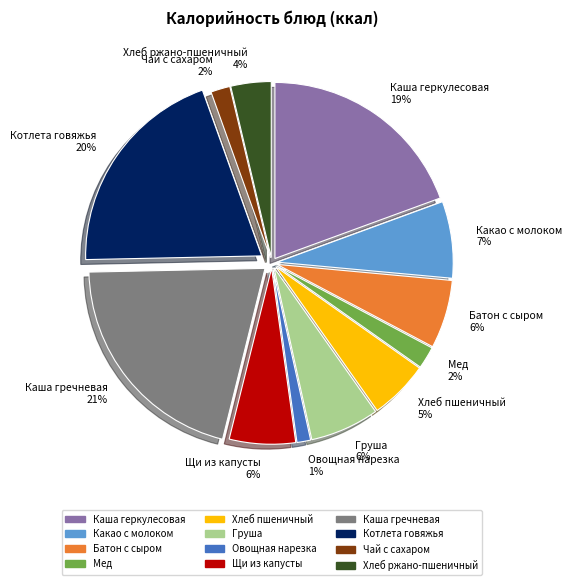

Do Овощная нарезка and Котлета говяжья together represent more than half of the pie?

No